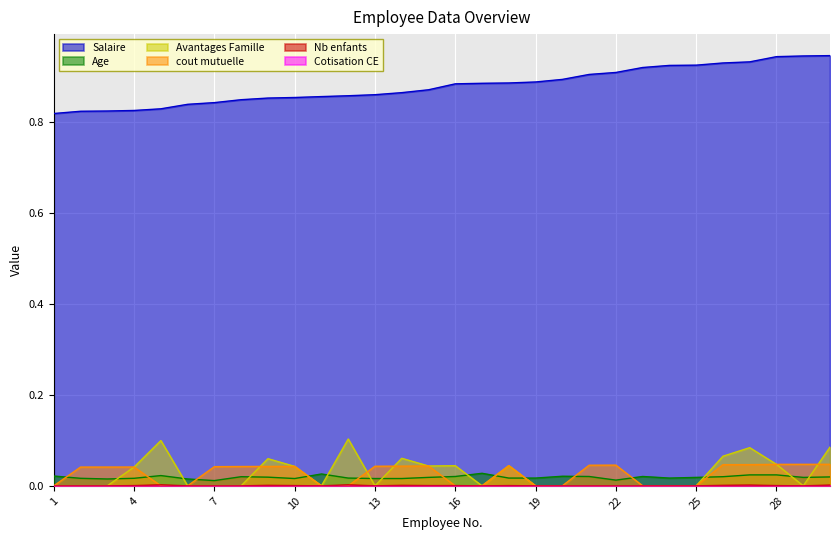

Which series has the largest total across all categories?

Salaire